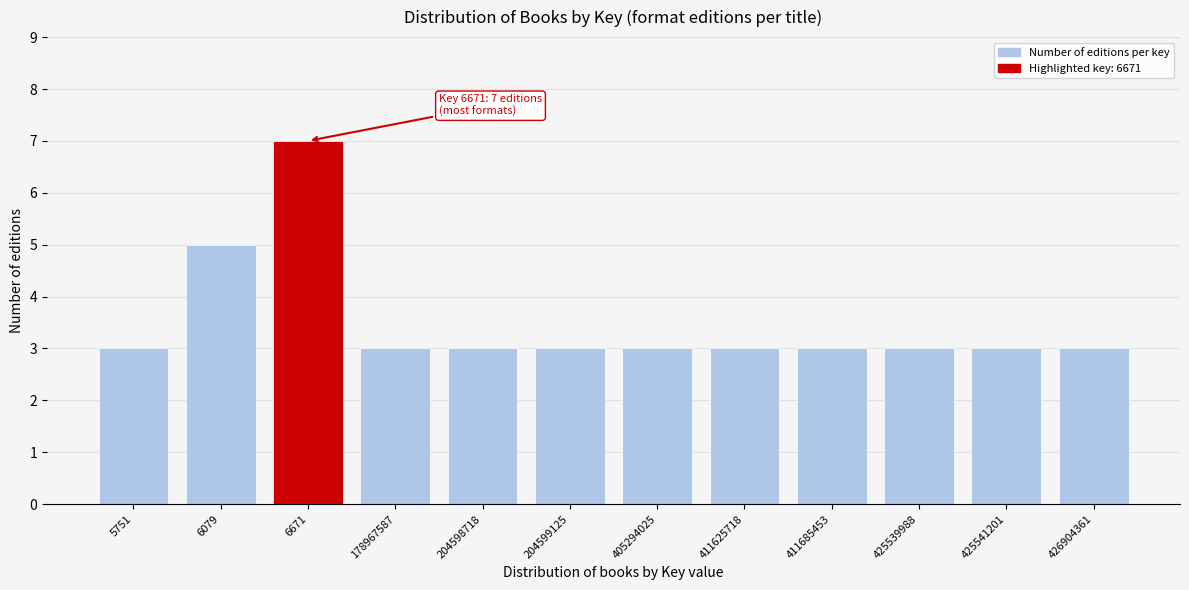

Reading right to left, list all the values displayed in this chart.

3	3	3	3	3	3	3	3	3	7	5	3